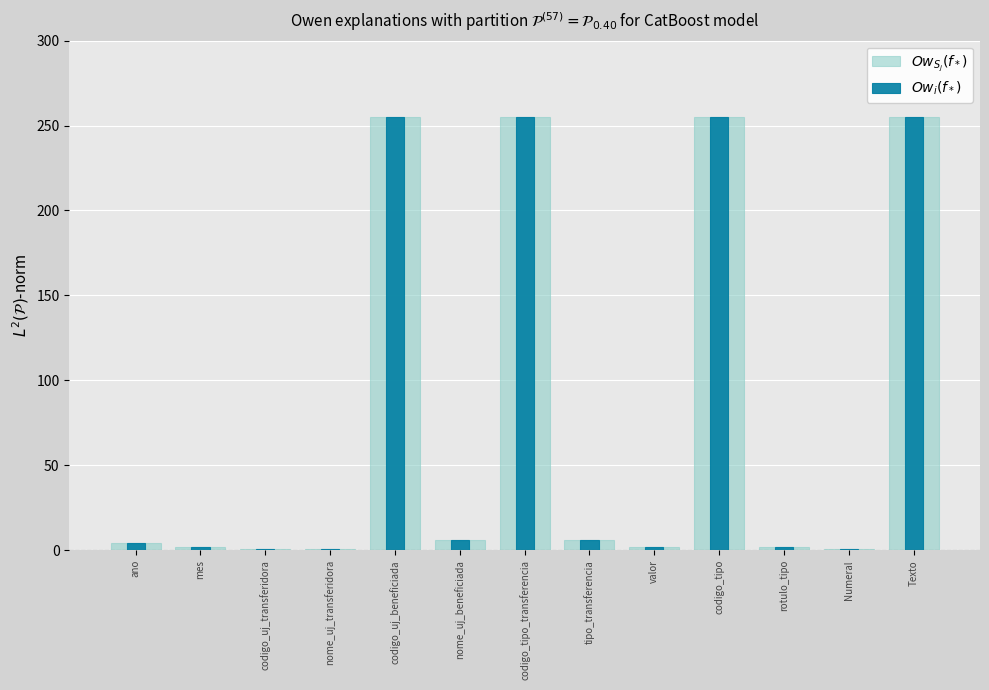

What is the label of the 12th bar from the left?

Numeral